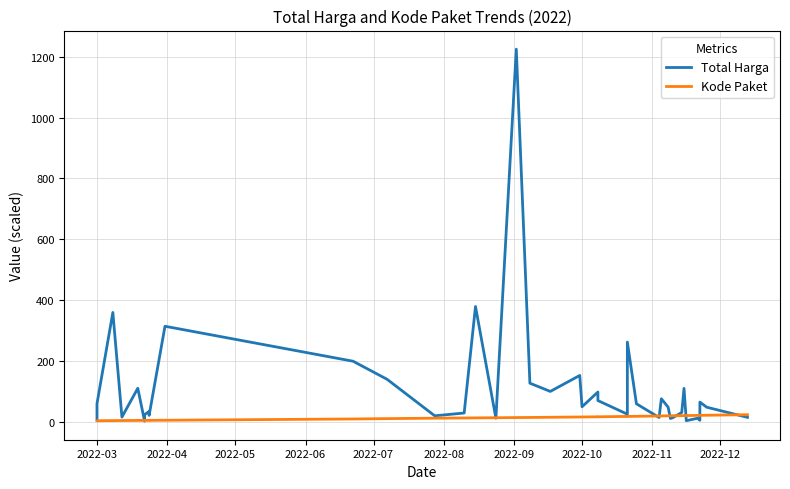

Which series has the largest range (max minus min)?

Total Harga